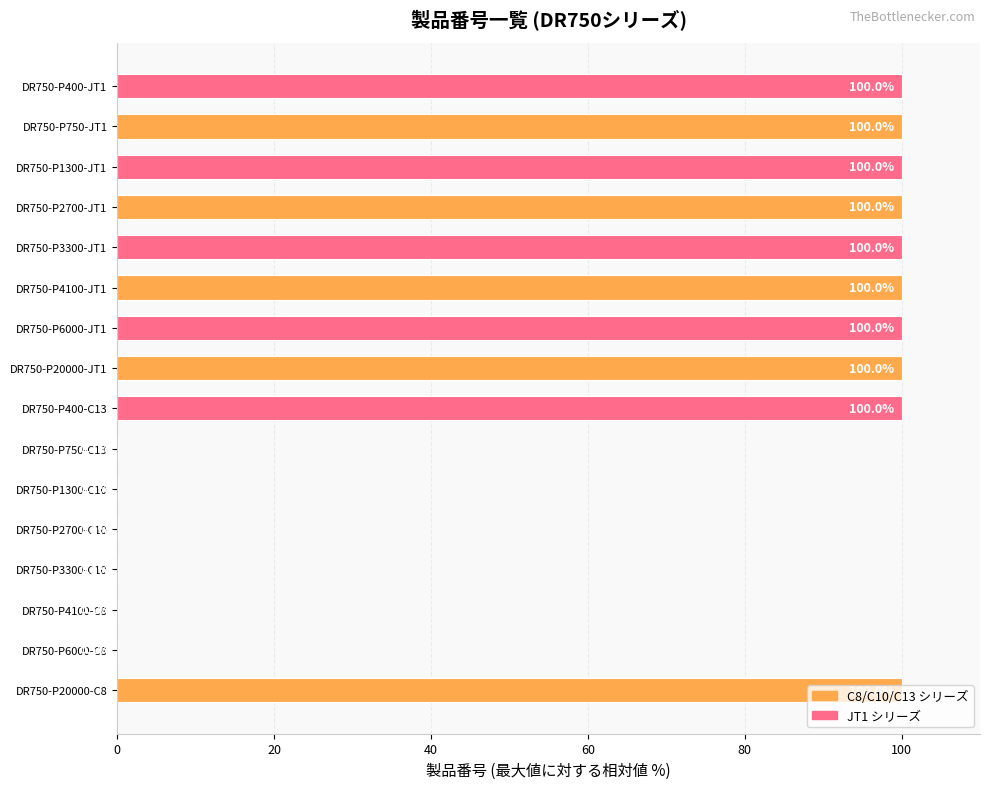

What is the maximum value shown in the chart?

100.0